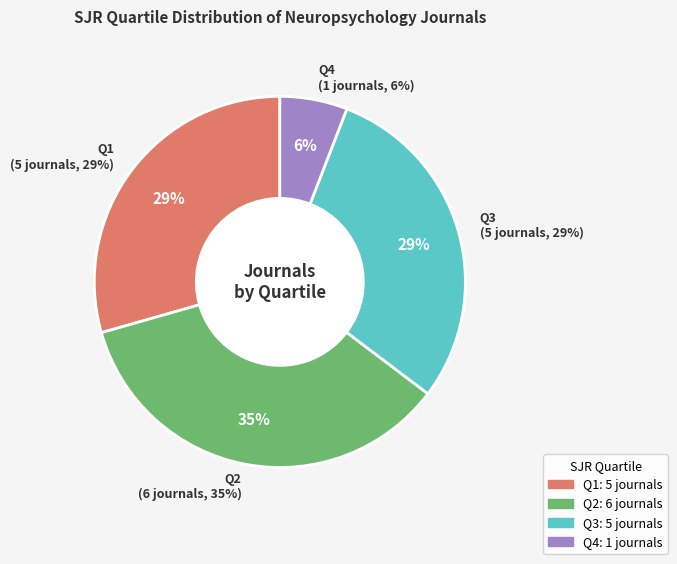

Rank the categories by value from lowest to highest.

Q4, Q1, Q3, Q2